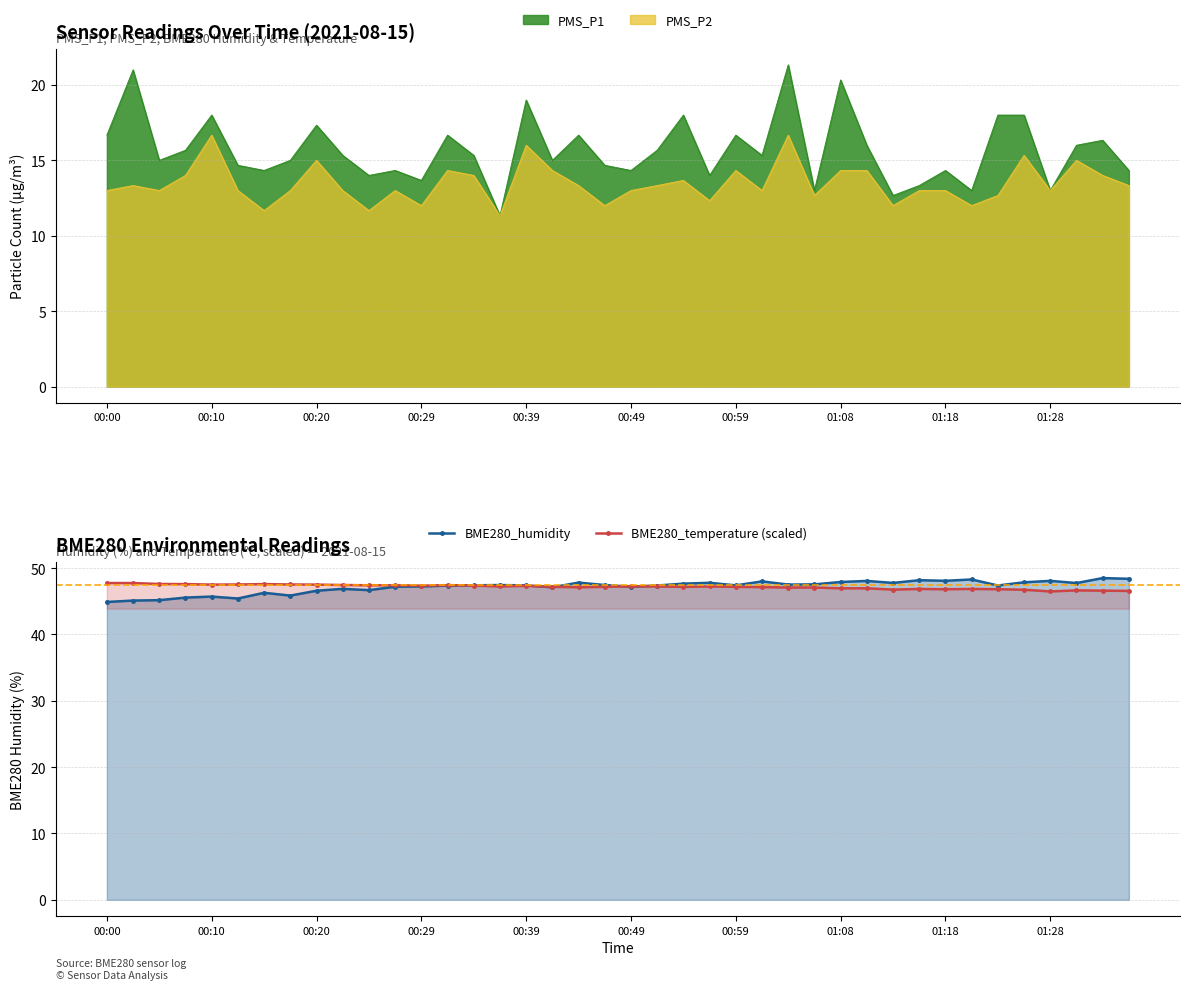

Which series has the largest total across all categories?

BME280_temperature (scaled)